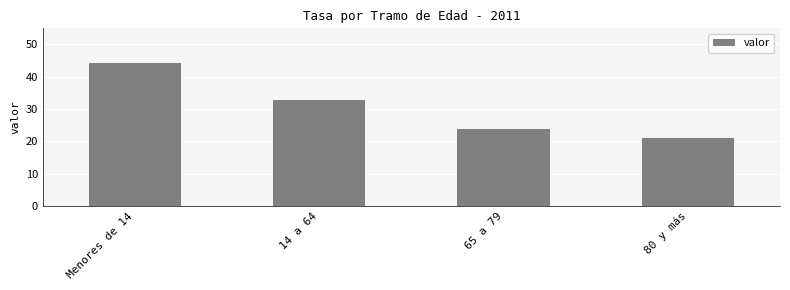

Reading left to right, what are all the values shown in this chart?

44.3	32.8	23.9	21.1